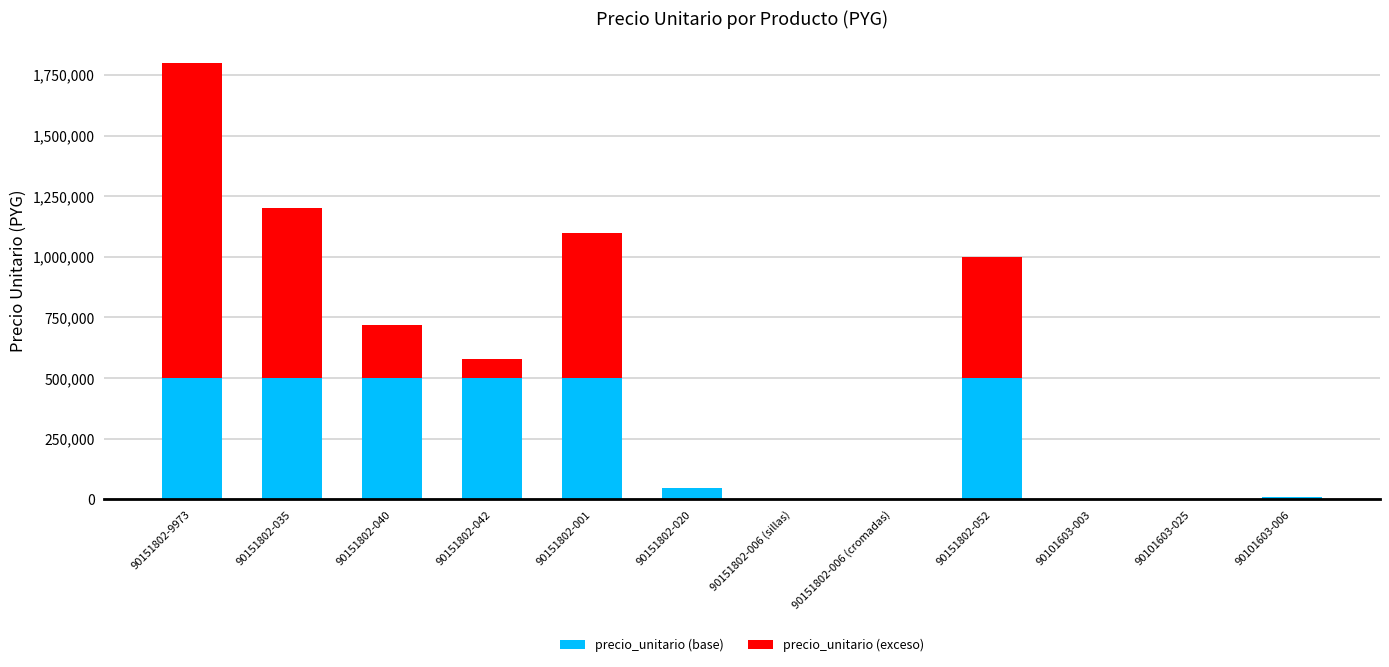

What is the sum of all precio_unitario (base) values?

3064380